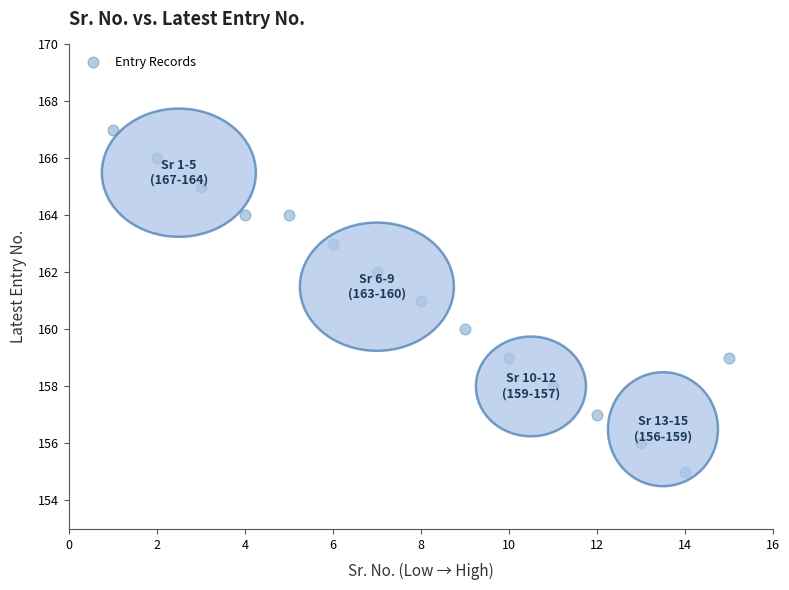

What is the range of Y values (max minus min)?

12